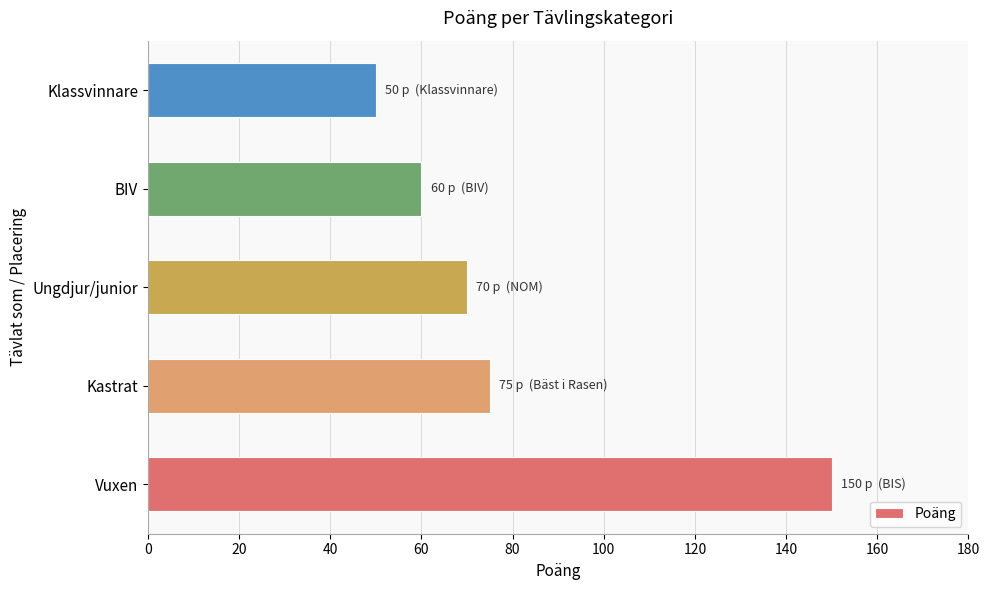

Reading bottom to top, extract all data points from this chart.

Vuxen=150	Kastrat=75	Ungdjur/junior=70	BIV=60	Klassvinnare=50